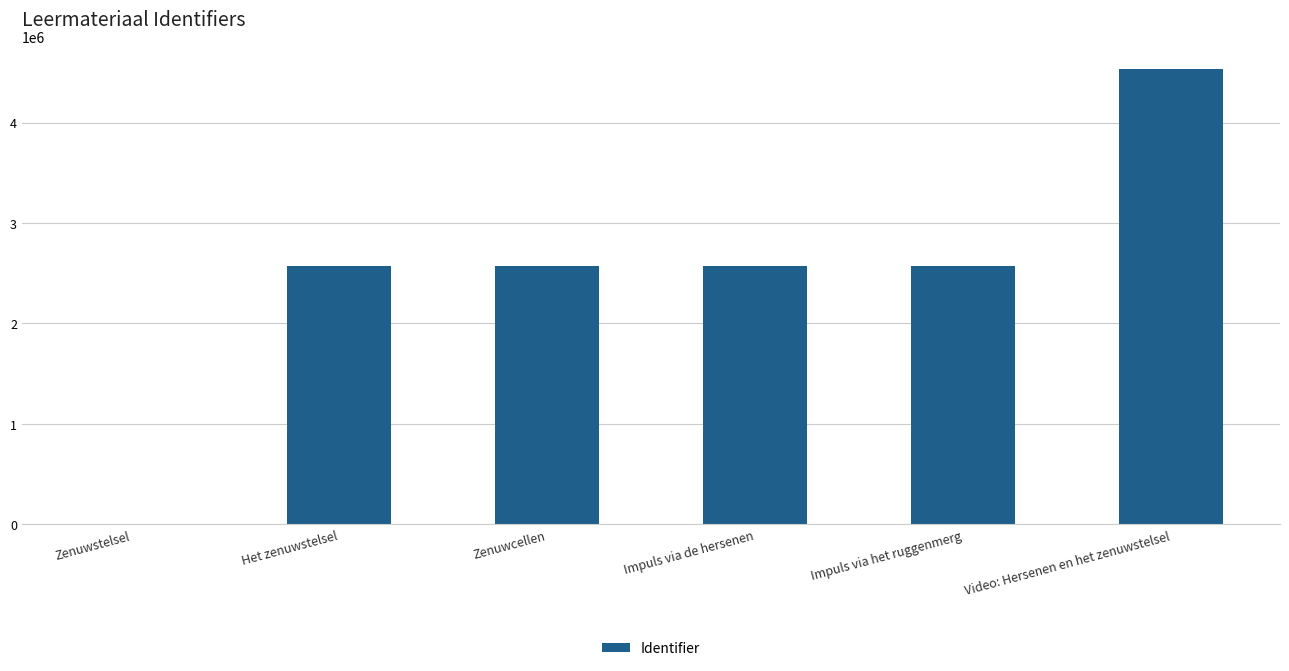

What is the greatest value displayed?

4535186